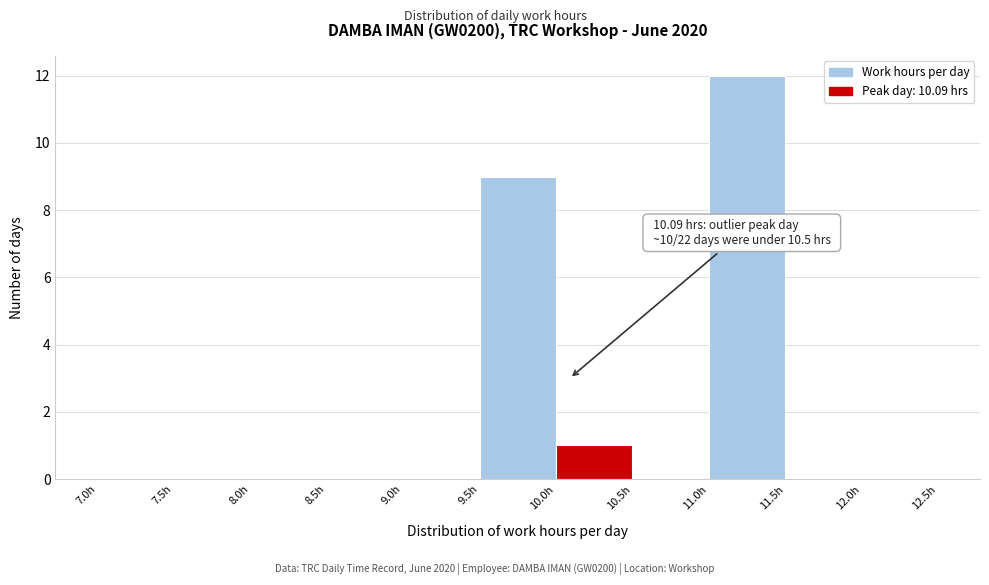

Over which range of the x-axis is the bar tallest?

11.0 to 11.5